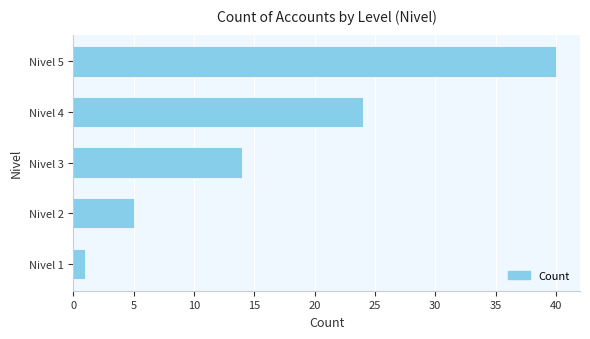

What is the change in value from Nivel 1 to Nivel 2?

+4